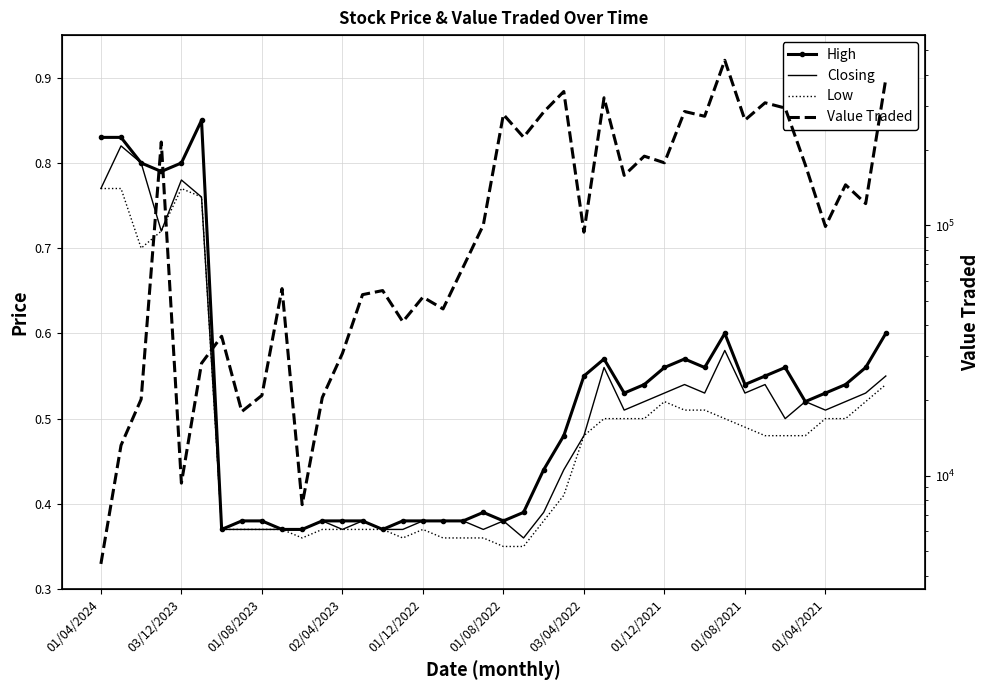

Between 35 and 36, which series saw the biggest shift?

Value Traded